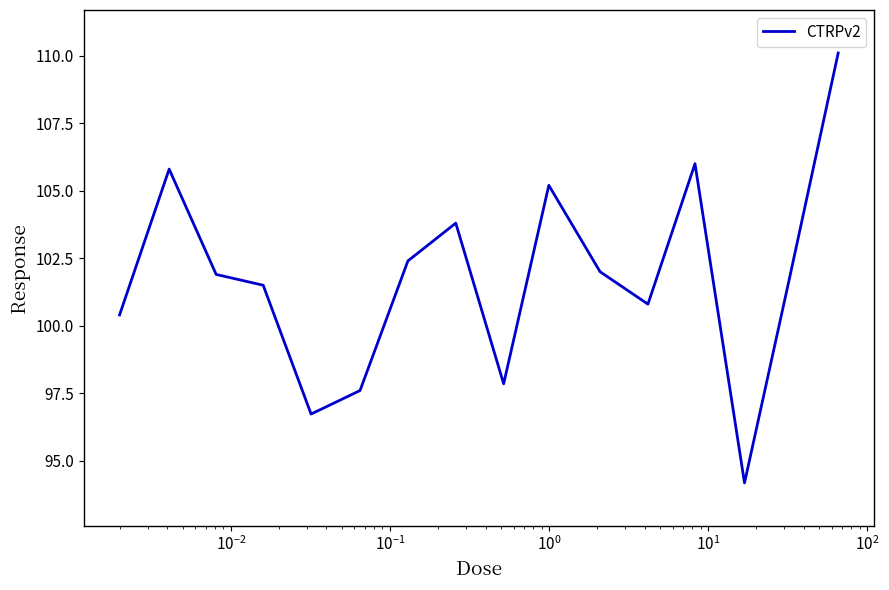

What is the difference between the maximum and minimum values?

15.9